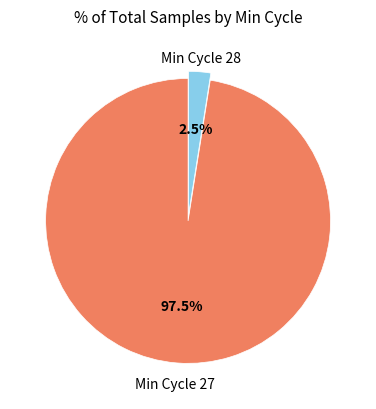

Does any single category account for the majority?

Yes